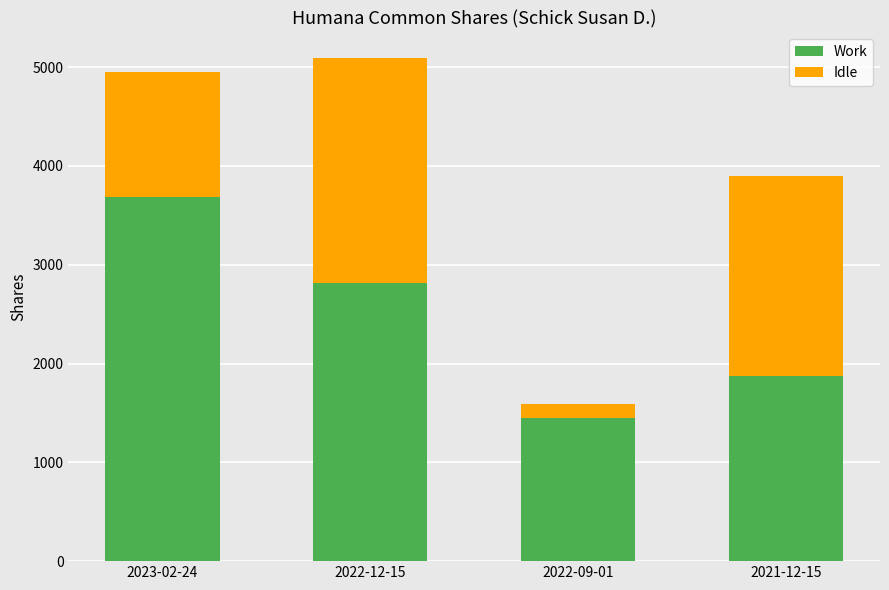

The Work series shows 2819 at 2022-12-15. True or false?

True